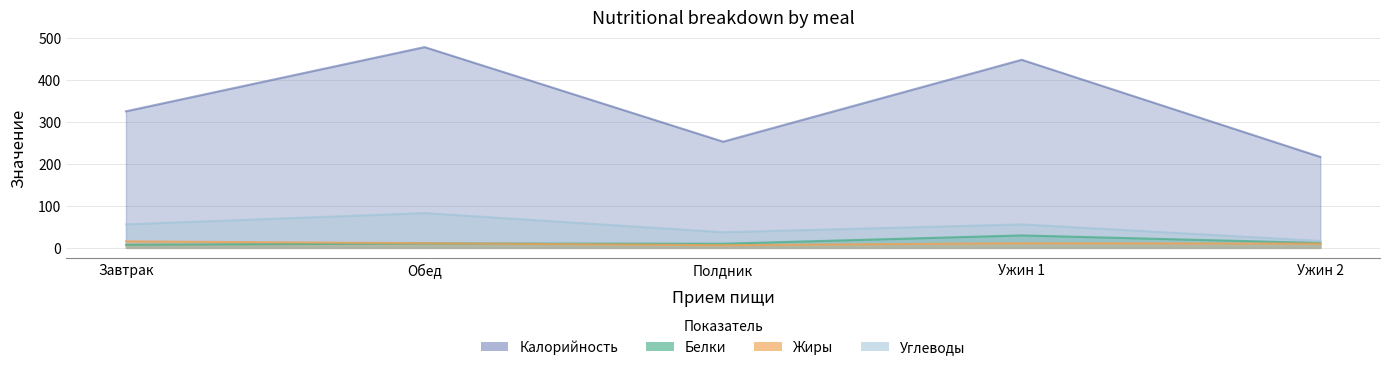

What is the maximum value shown in the chart?

477.7